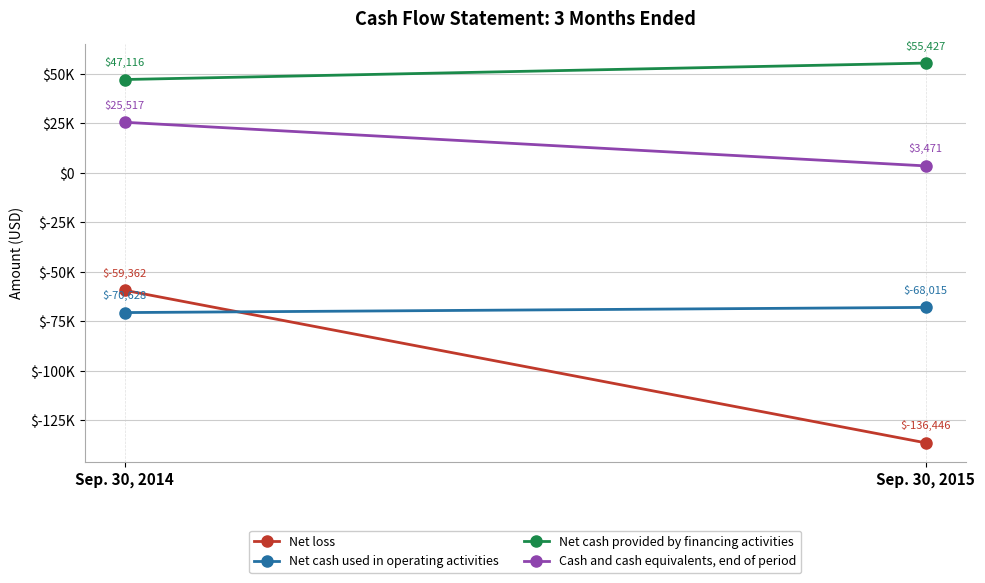

What value does the Cash and cash equivalents, end of period series have at Sep. 30, 2015, to the nearest 100?

3500